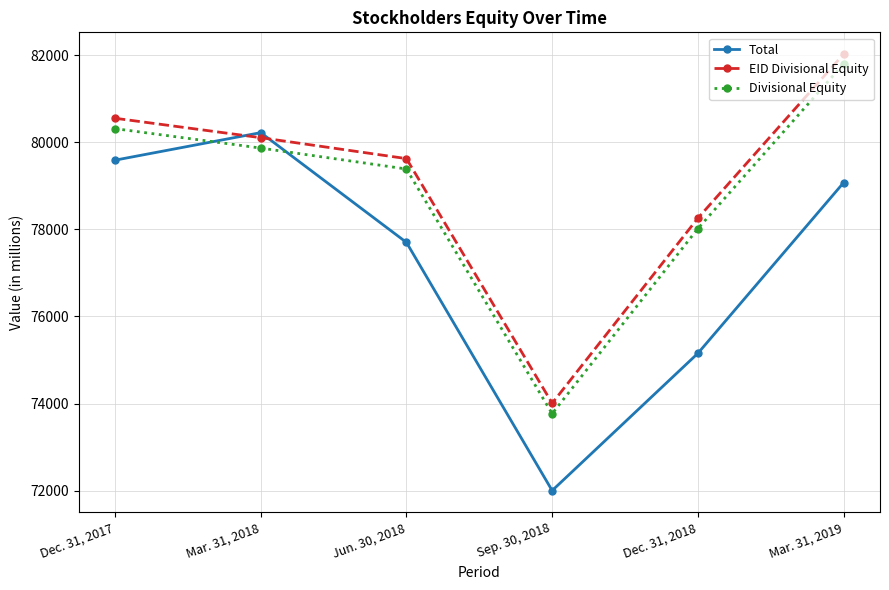

Which series has the widest spread of values?

Total